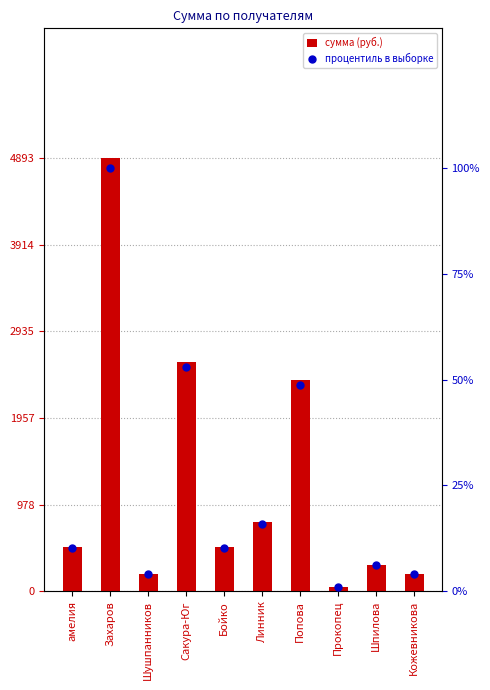

At how many categories does at least one series exceed 4823?

1